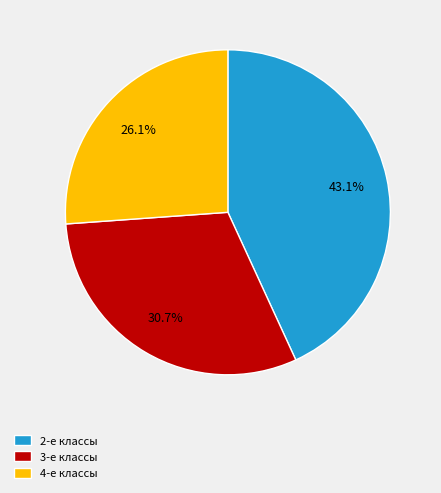

What is the ratio of the value at 2-е классы to the value at 3-е классы?

1.4